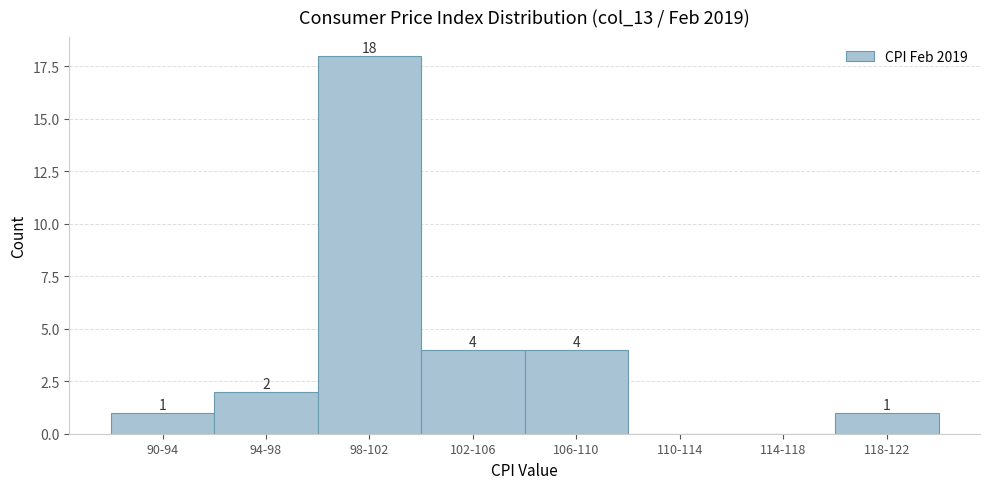

Reading left to right, list all the values displayed in this chart.

90-94=1	94-98=2	98-102=18	102-106=4	106-110=4	110-114=0	114-118=0	118-122=1